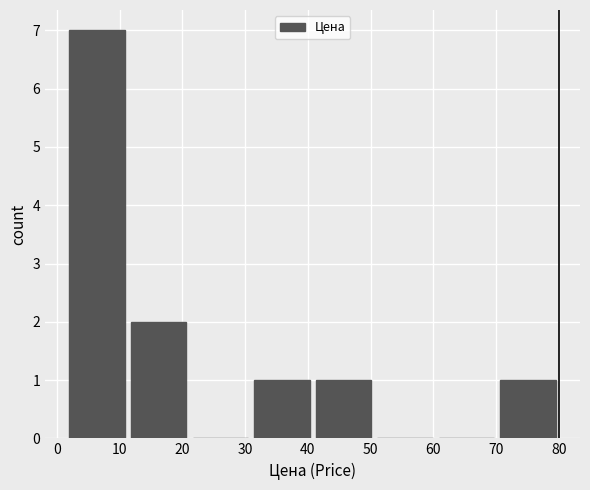

Reading left to right, transcribe this chart: for each bar, give the range it covers on the x-axis and its height. Neither the bar edges nor the heights are printed on the chart, so give them approximately, as read against the axes.

2 to 11: 7
11 to 21: 2
21 to 31: 0
31 to 41: 1
41 to 51: 1
51 to 60: 0
60 to 70: 0
70 to 80: 1